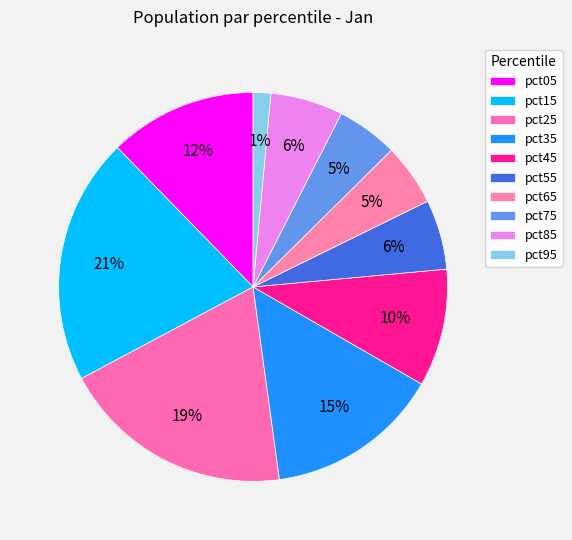

To the nearest percent, what is the combined percentage of pct45 and pct05?

22%